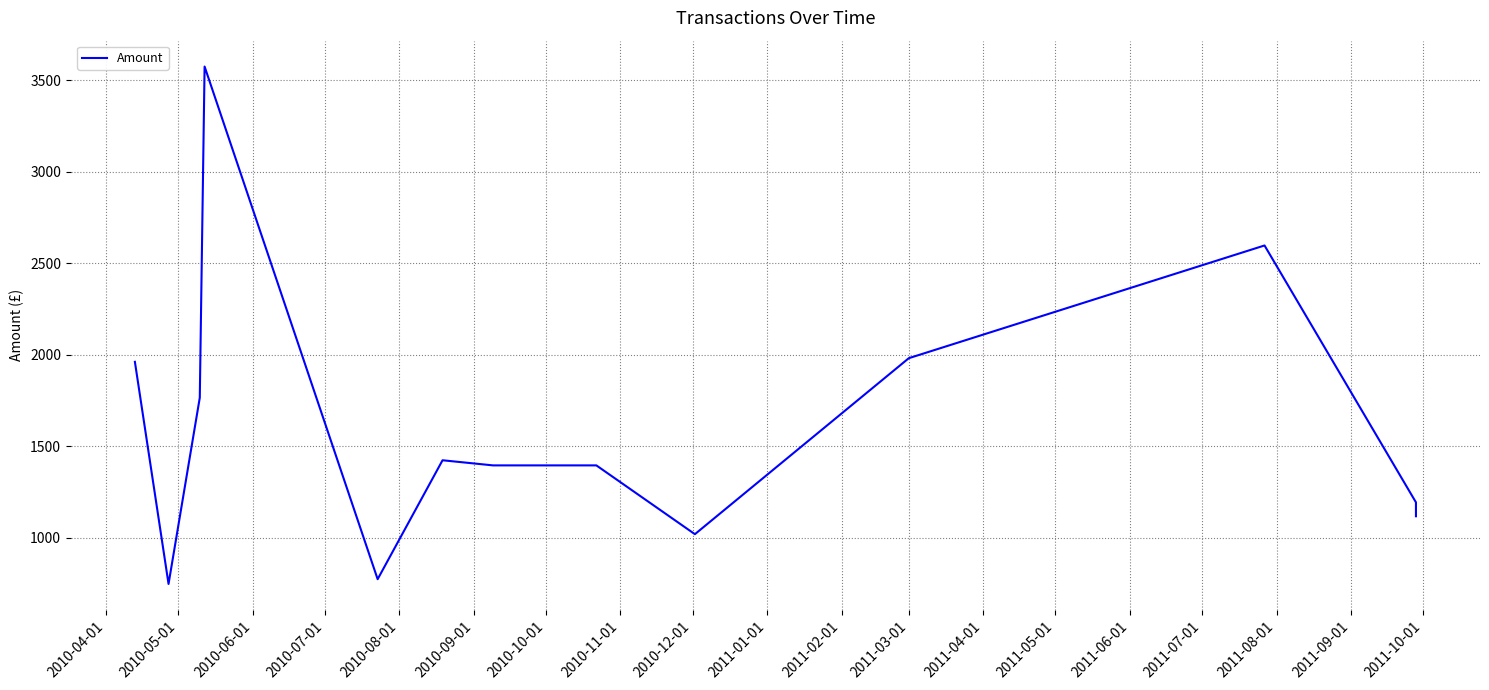

What is the difference between the second highest and second lowest values?

1824